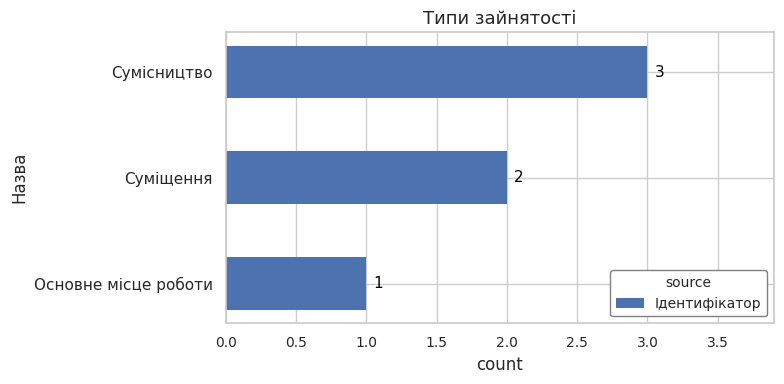

Rank the categories by value from highest to lowest.

Сумісництво, Суміщення, Основне місце роботи